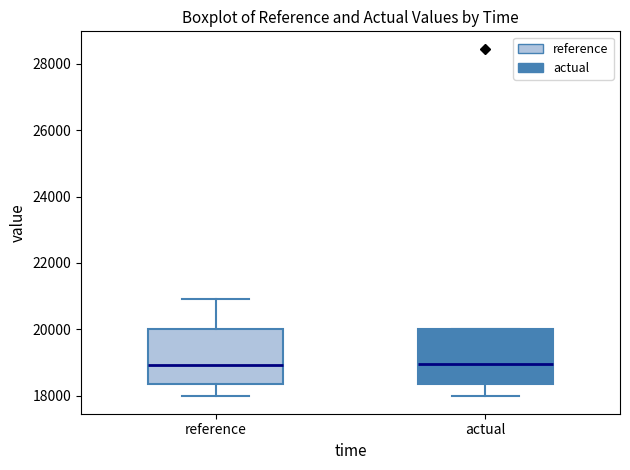

Reading left to right, transcribe this box plot: for each box, give where its median line is, the range the box spans, and where its two whiskers end, as read against the y-axis. The values are not printed on the chart, so give them approximately, as read against the axis.

reference: median 19000, box 18400 to 20000, whiskers 18000 to 21000
actual: median 19000, box 18400 to 20000, whiskers 18000 to 20000